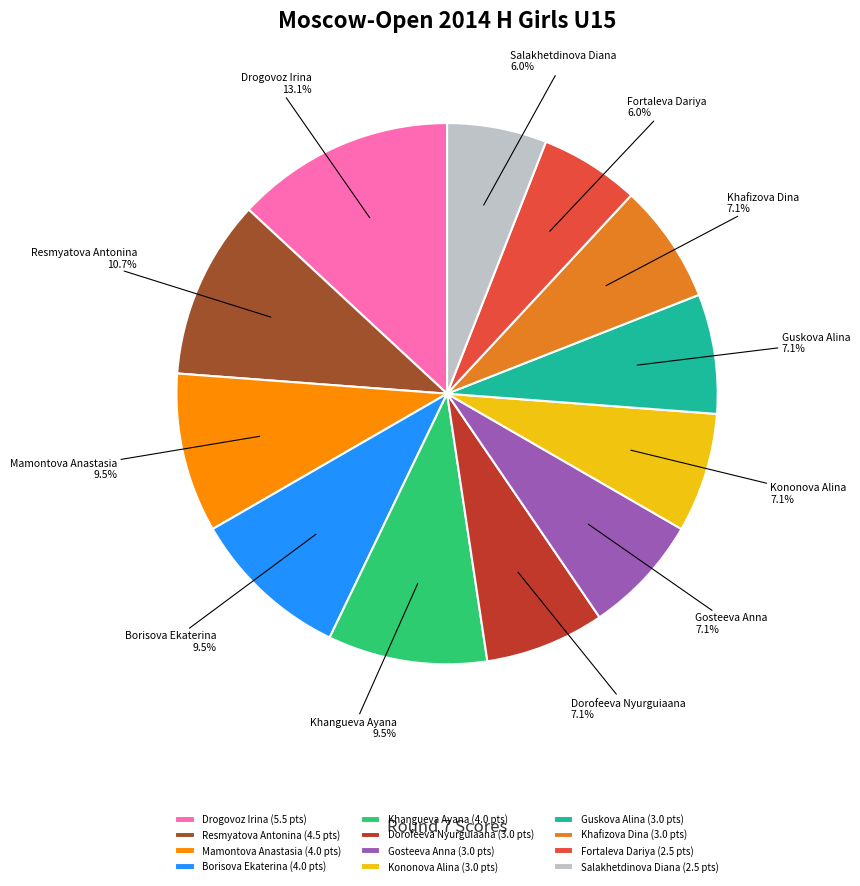

Approximately how many times larger is the value at Drogovoz Irina compared to Khangueva Ayana?

1.4